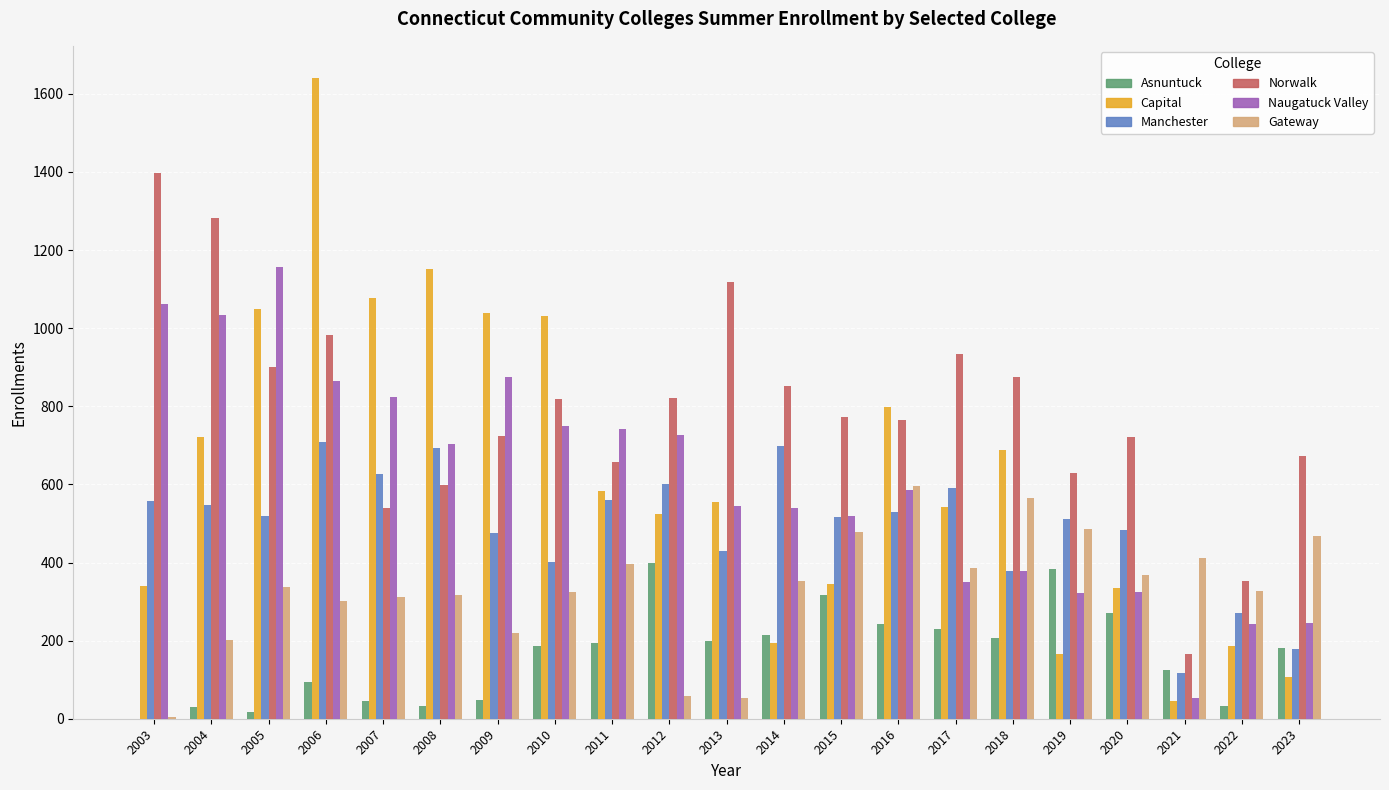

Between 2021 and 2023, which series saw the biggest shift?

Norwalk